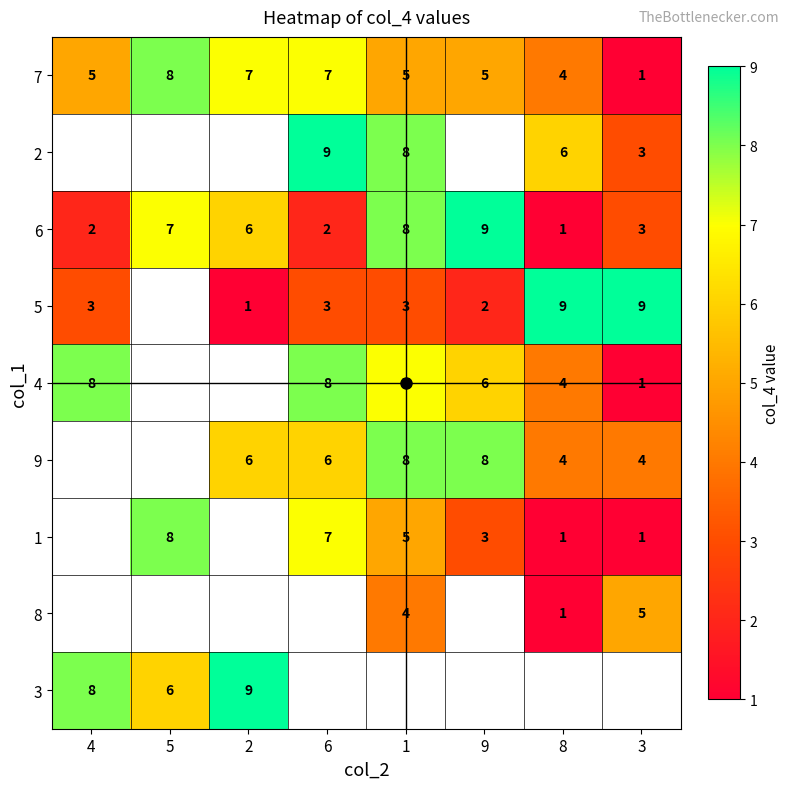

List the labels in order of 7 value, largest first.

5, 2, 6, 4, 1, 9, 8, 3